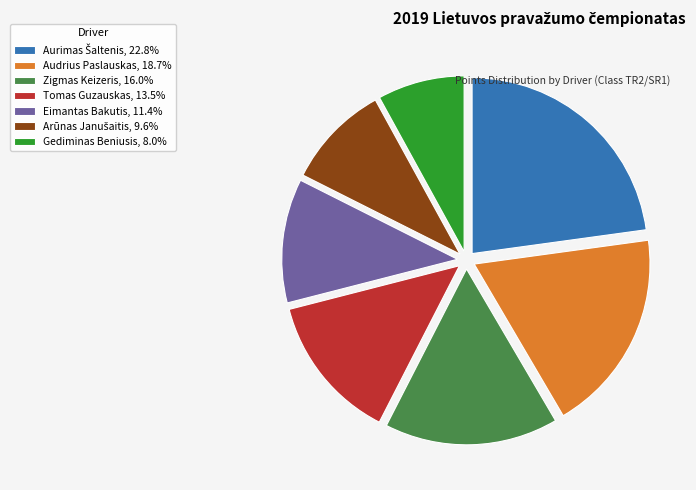

Is there any slice that represents more than half of the pie?

No